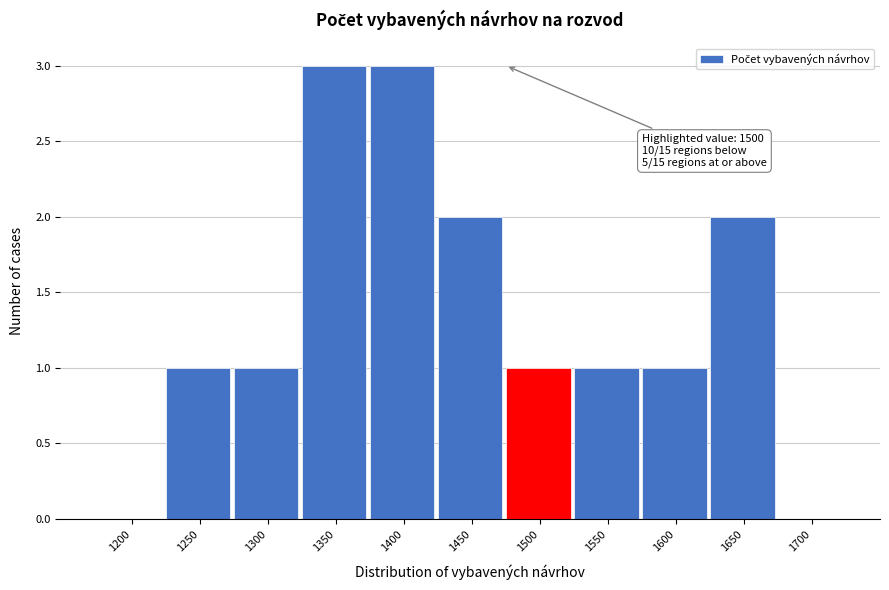

Reading left to right, extract all data points from this chart.

1200=0	1250=1	1300=1	1350=3	1400=3	1450=2	1500=1	1550=1	1600=1	1650=2	1700=0